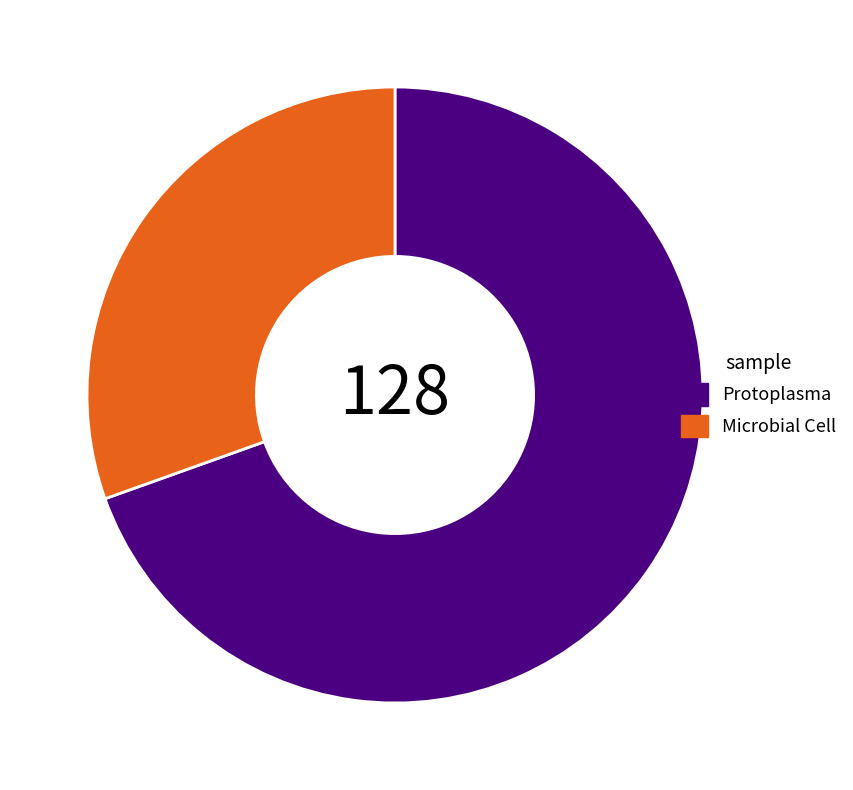

What is the ratio of the value at Protoplasma to the value at Microbial Cell?

2.3